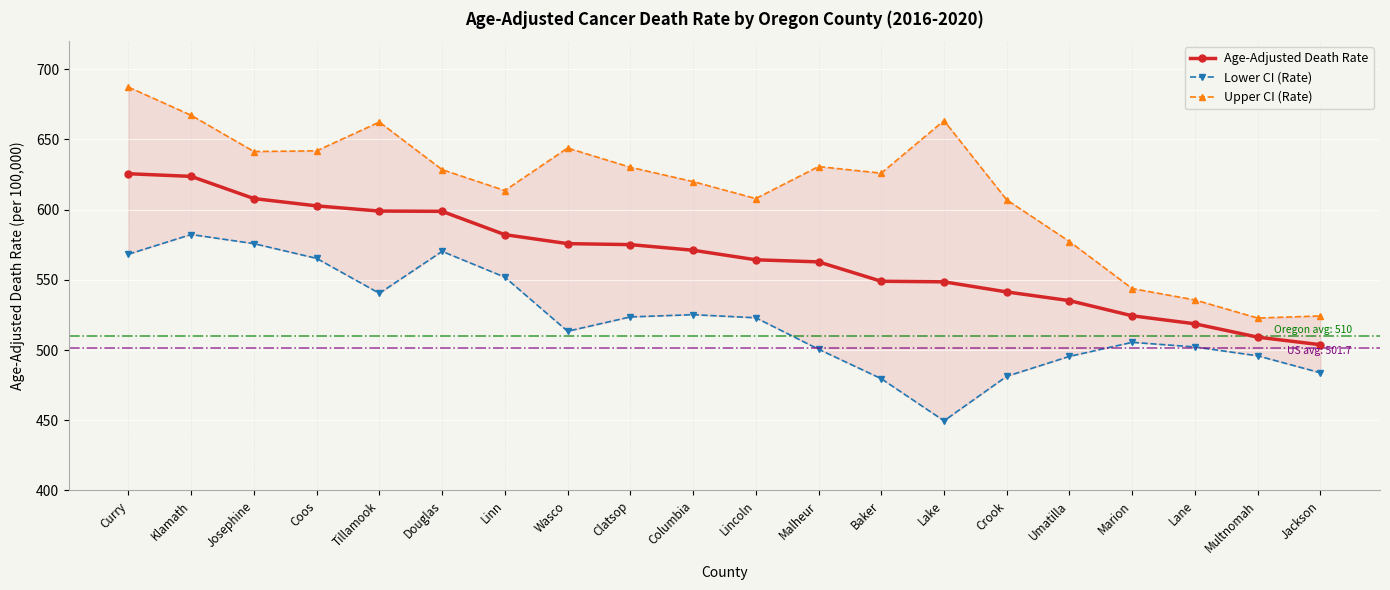

True or false: Lower CI (Rate) and Age-Adjusted Death Rate intersect in this chart.

False